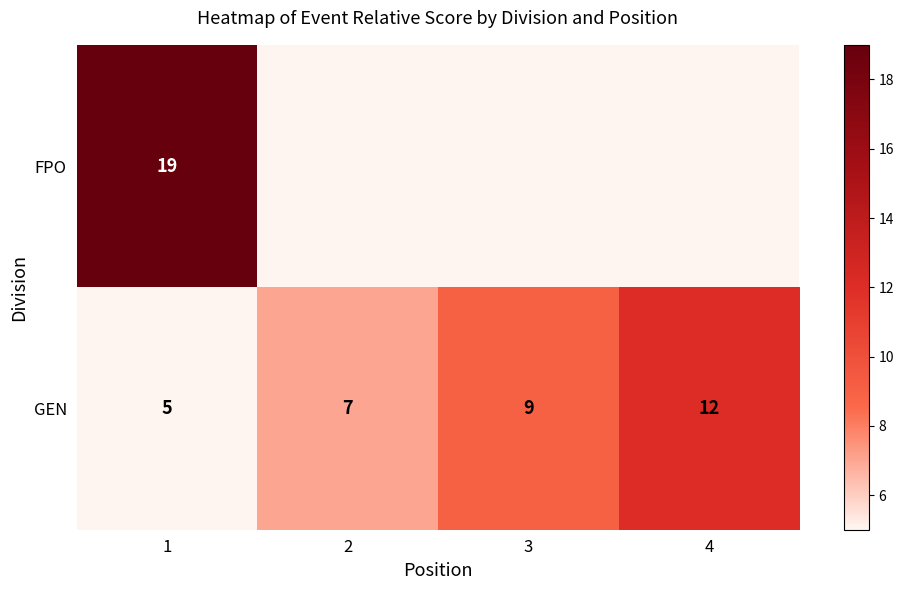

Is it true that GEN equals 7 at 4?

False